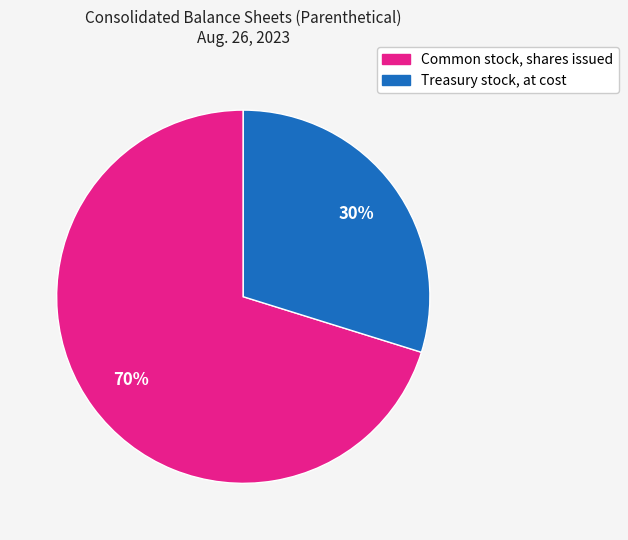

What is the ratio of the value at Treasury stock, at cost to the value at Common stock, shares issued?

0.4